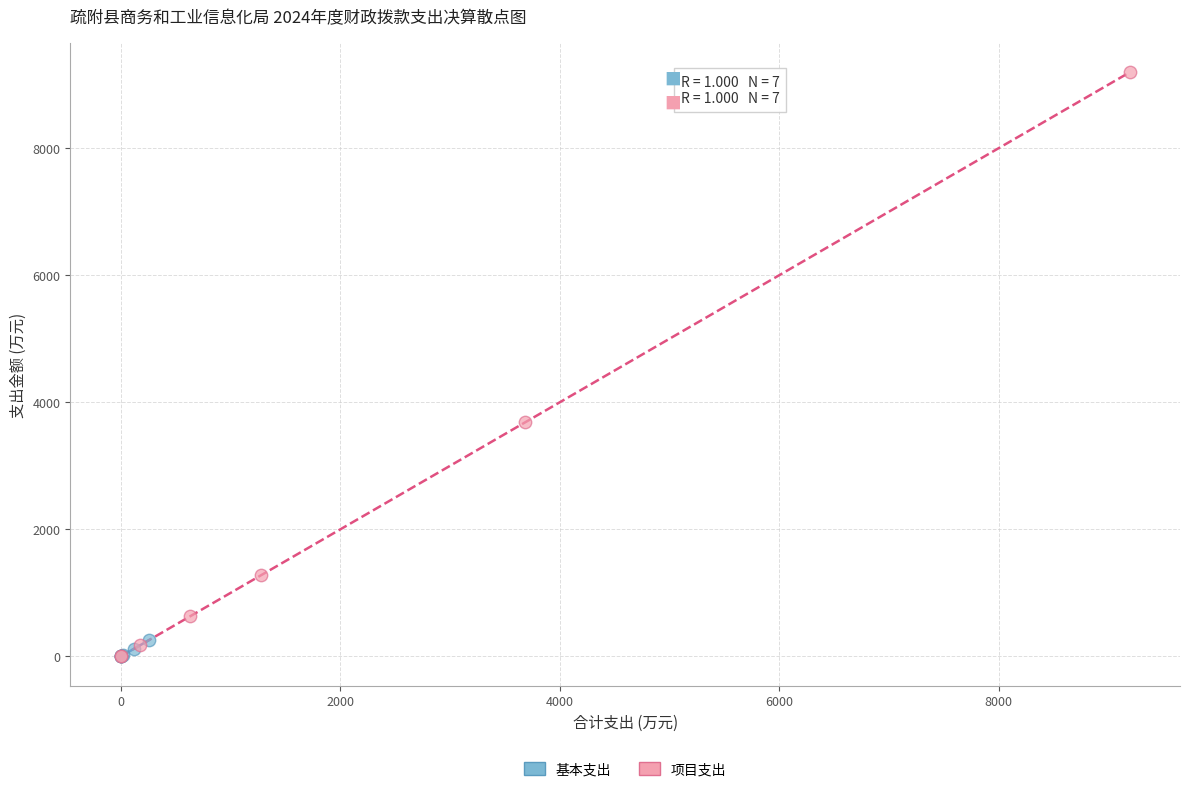

Which series contains the highest Y value?

项目支出